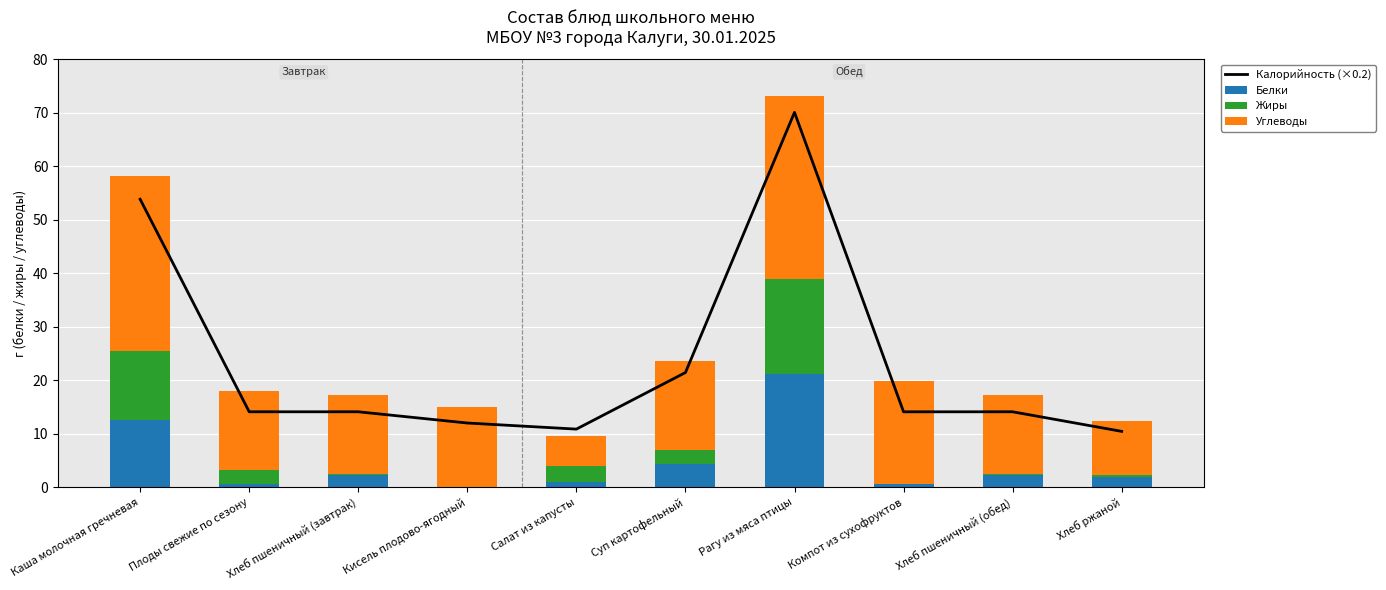

Reading left to right, transcribe all the data shown in this chart.

Калорийность (×0.2): Каша молочная гречневая=53.8	Плоды свежие по сезону=14.1	Хлеб пшеничный (завтрак)=14.1	Кисель плодово-ягодный=12.0	Салат из капусты=10.9	Суп картофельный=21.4	Рагу из мяса птицы=70.1	Компот из сухофруктов=14.1	Хлеб пшеничный (обед)=14.1	Хлеб ржаной=10.4
Белки: Каша молочная гречневая=12.5	Плоды свежие по сезону=0.6	Хлеб пшеничный (завтрак)=2.3	Кисель плодово-ягодный=0.0	Салат из капусты=0.9	Суп картофельный=4.4	Рагу из мяса птицы=21.2	Компот из сухофруктов=0.7	Хлеб пшеничный (обед)=2.3	Хлеб ржаной=2.0
Жиры: Каша молочная гречневая=13.0	Плоды свежие по сезону=2.6	Хлеб пшеничный (завтрак)=0.2	Кисель плодово-ягодный=0.0	Салат из капусты=3.0	Суп картофельный=2.5	Рагу из мяса птицы=17.7	Компот из сухофруктов=0.0	Хлеб пшеничный (обед)=0.2	Хлеб ржаной=0.4
Углеводы: Каша молочная гречневая=32.7	Плоды свежие по сезону=14.7	Хлеб пшеничный (завтрак)=14.8	Кисель плодово-ягодный=15.0	Салат из капусты=5.6	Суп картофельный=16.7	Рагу из мяса птицы=34.3	Компот из сухофруктов=19.2	Хлеб пшеничный (обед)=14.8	Хлеб ржаной=10.0